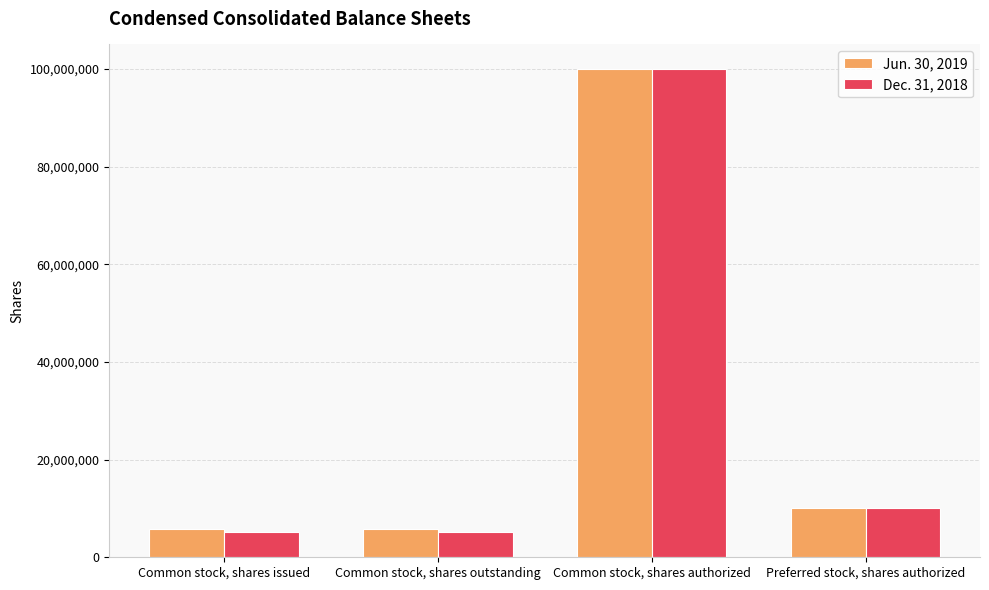

At which category is the sum across all series the highest?

Common stock, shares authorized